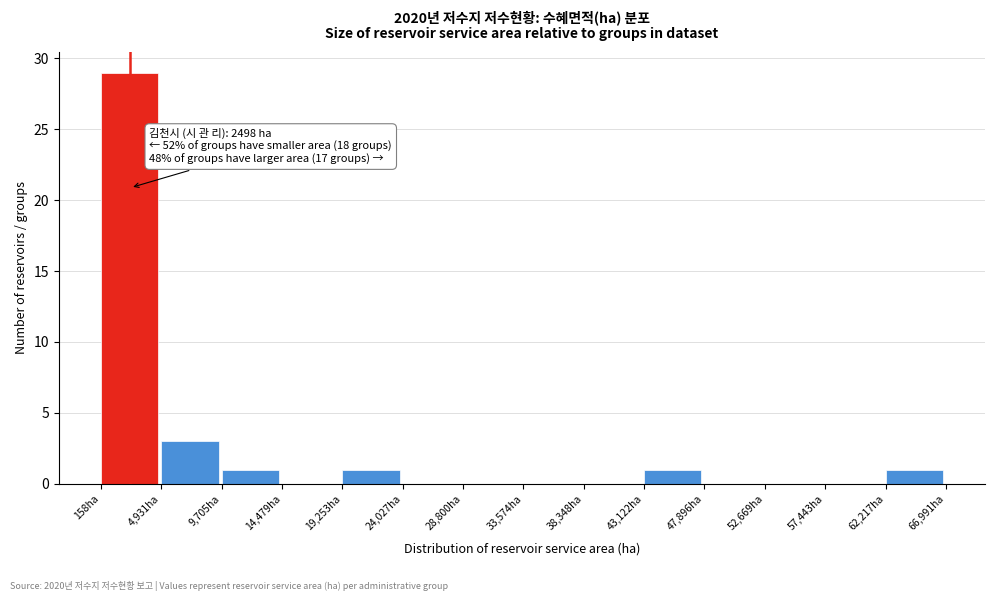

Over which range of the x-axis is the bar tallest?

0 to 5000